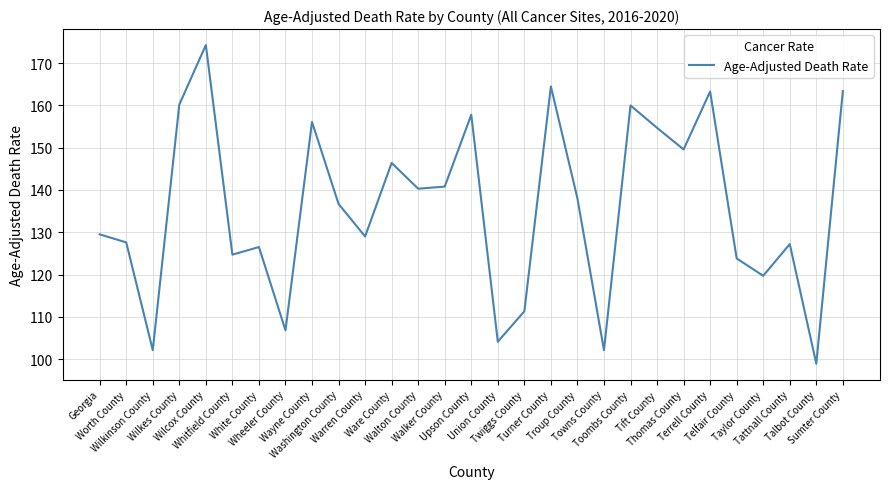

Count the number of values greater than 136.

15